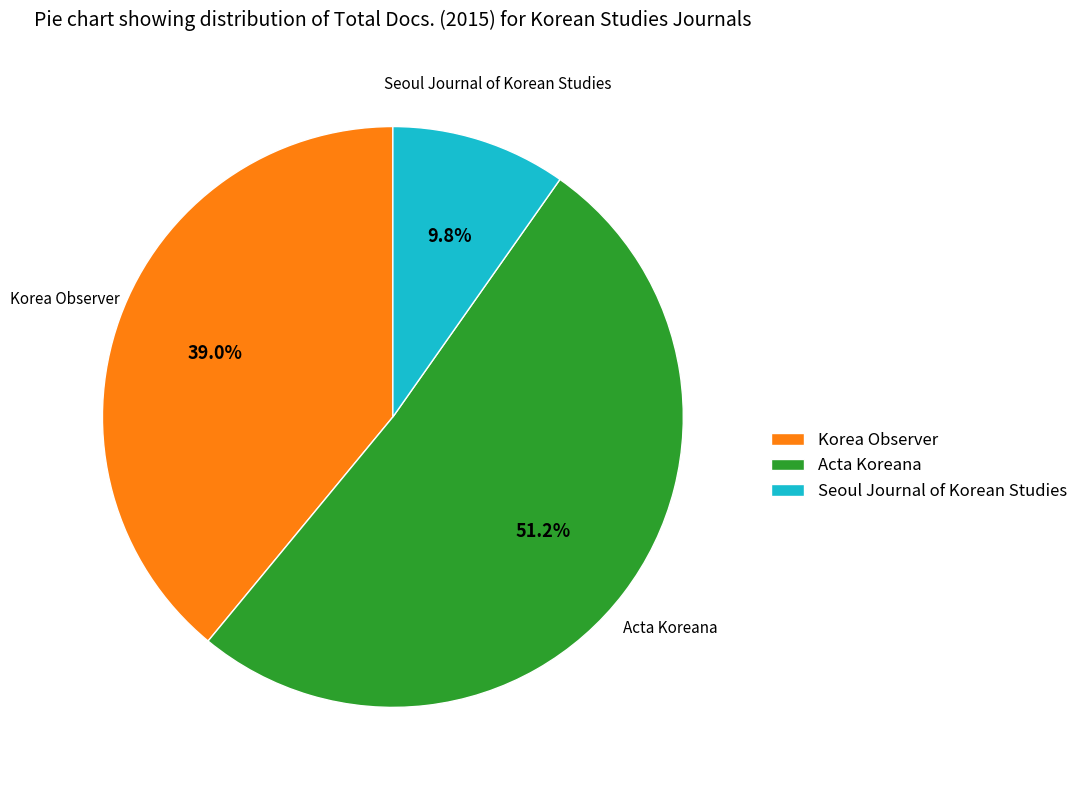

How many segments does this pie chart have?

3